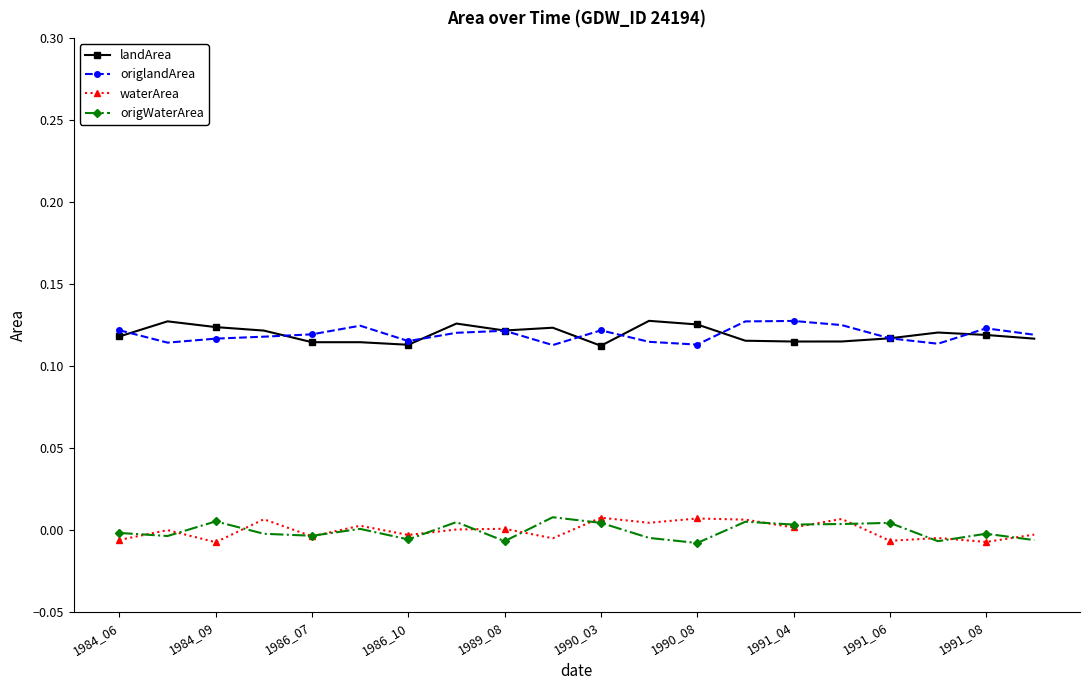

True or false: landArea and origWaterArea cross at least once.

False